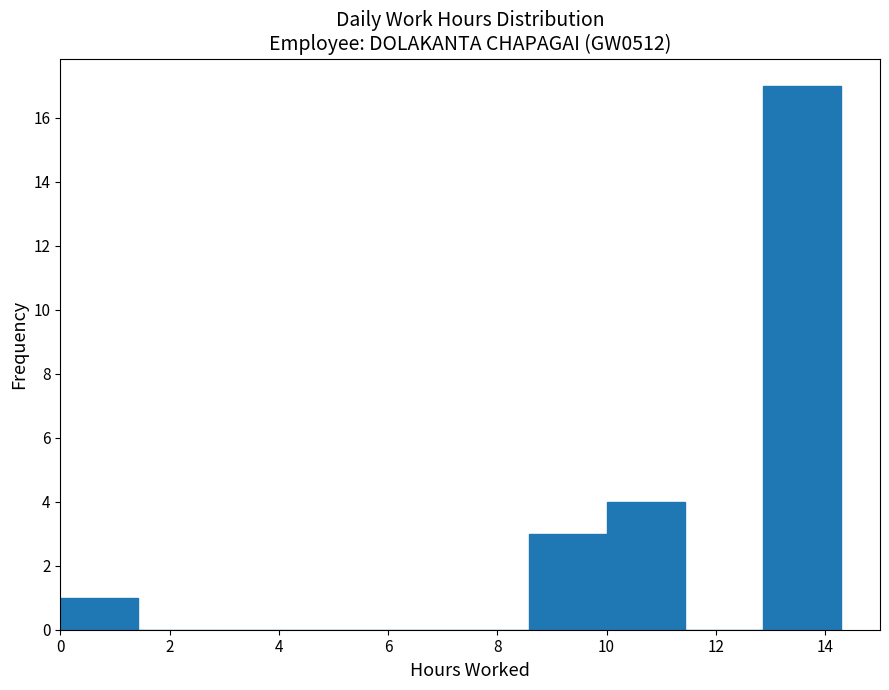

Reading left to right, list every bar in this chart as the range it spans on the x-axis followed by its height. Neither the bar edges nor the heights are printed on the chart, so give them approximately, as read against the axes.

0.0 to 1.4: 1
1.4 to 2.8: 0
2.8 to 4.2: 0
4.2 to 5.8: 0
5.8 to 7.2: 0
7.2 to 8.6: 0
8.6 to 10.0: 3
10.0 to 11.4: 4
11.4 to 12.8: 0
12.8 to 14.2: 17